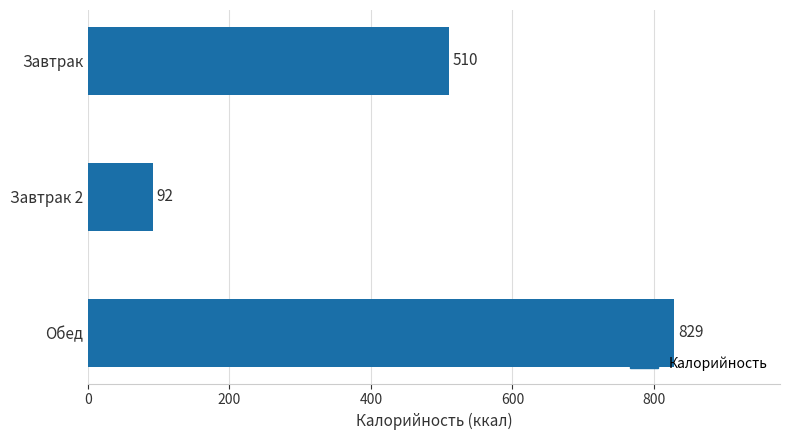

What is the change in value from Завтрак to Завтрак 2?

-418